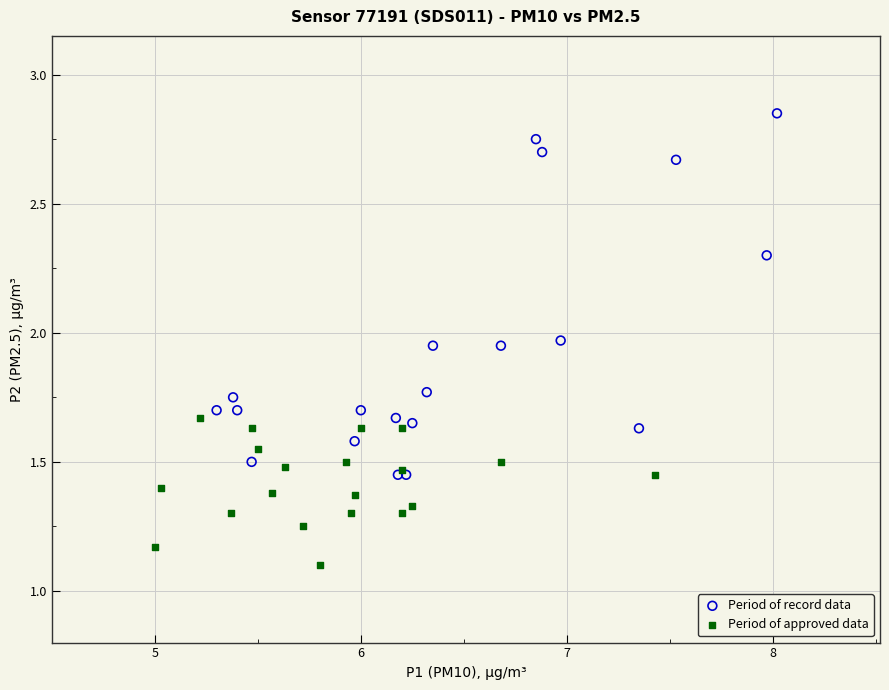

Which series reaches the maximum Y coordinate?

Period of record data